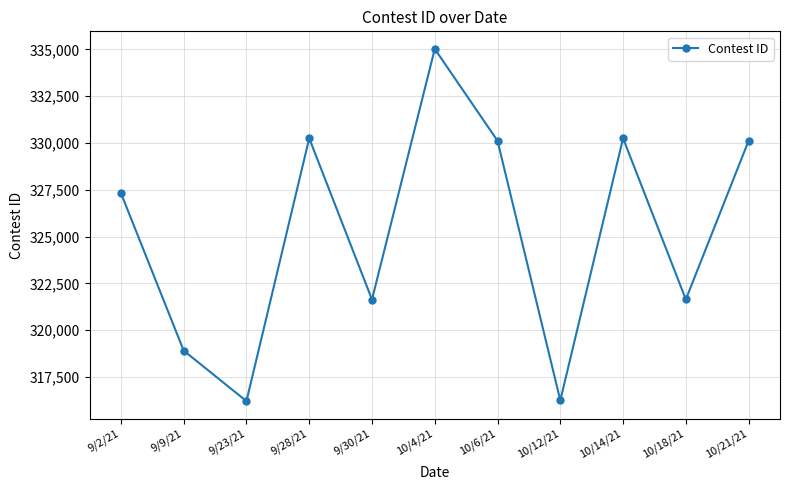

What is the smallest value displayed?

316217